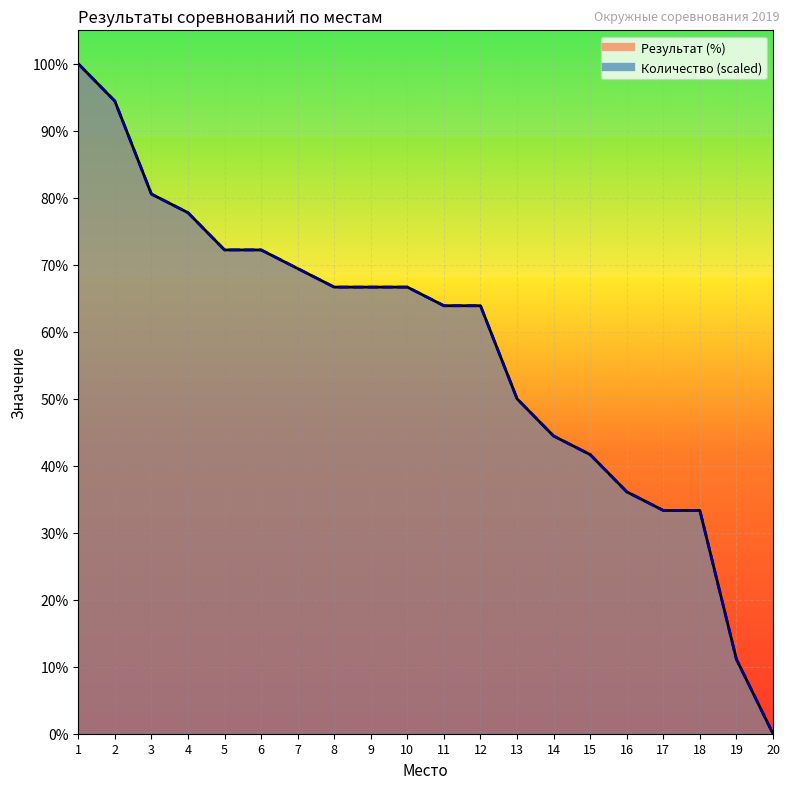

What is the greatest value displayed?

100.0